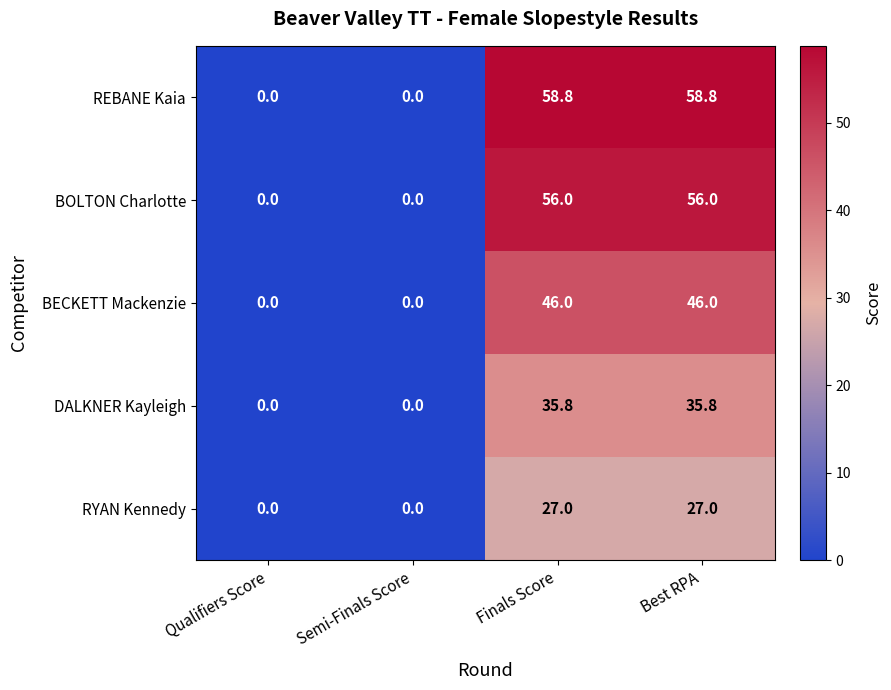

Rank the series by their maximum value, from highest to lowest.

REBANE Kaia, BOLTON Charlotte, BECKETT Mackenzie, DALKNER Kayleigh, RYAN Kennedy